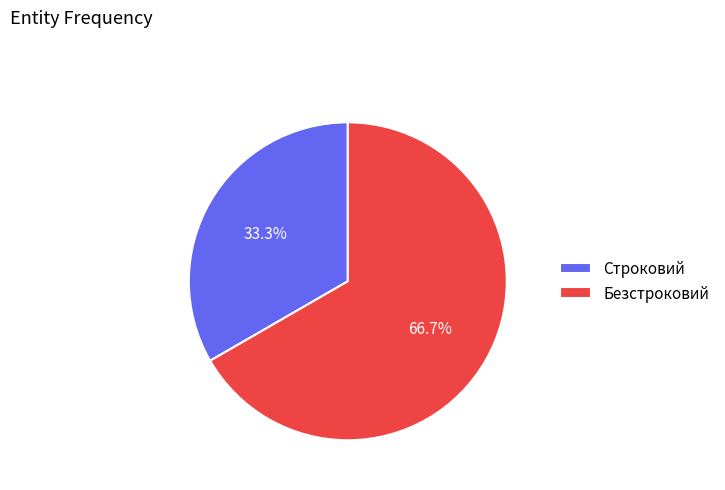

Approximately how many times larger is the value at Строковий compared to Безстроковий?

0.5